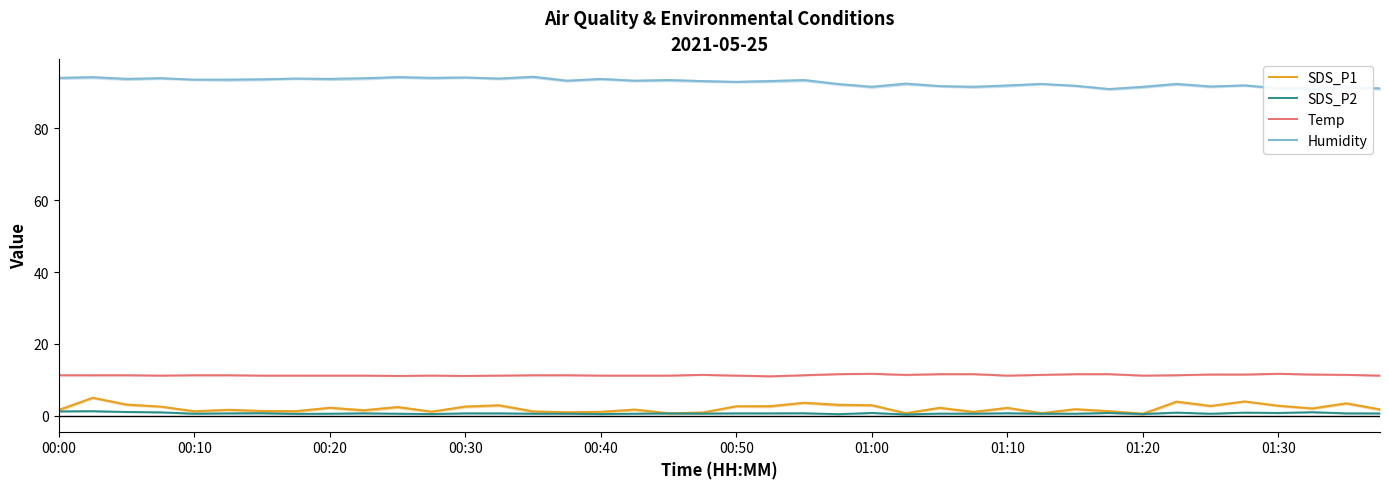

At 00:50, list the series in order from largest to smallest.

Humidity, Temp, SDS_P1, SDS_P2